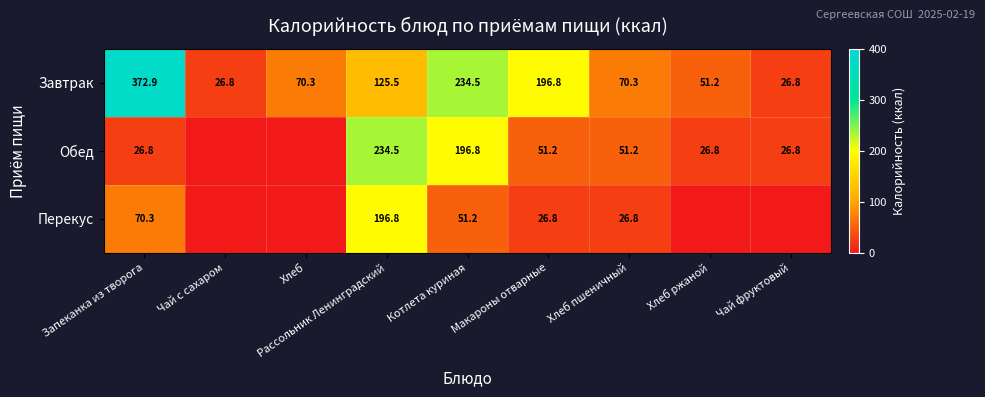

What is the total value across all series at Котлета куриная?

482.5